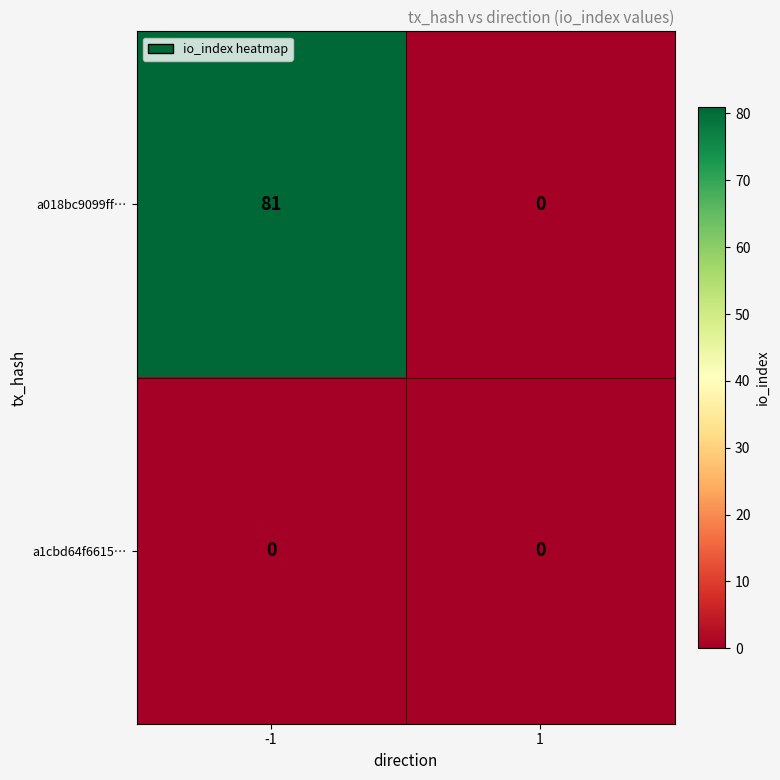

The value of a018bc9099ff… at -1 is 81. True or false?

True